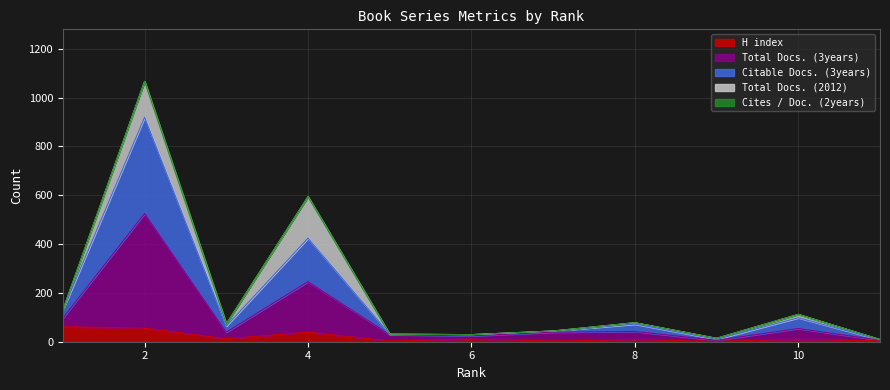

What is the highest value of the H index series?

61